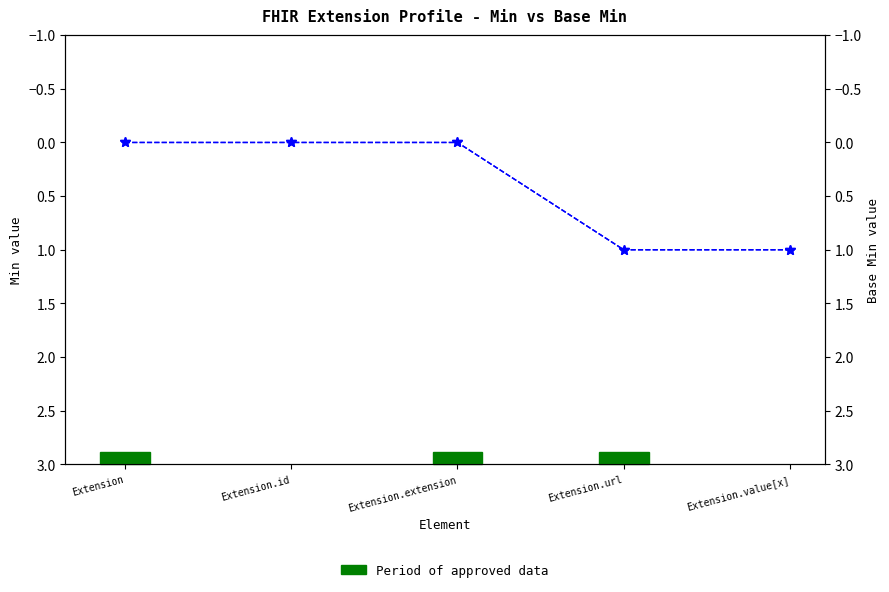

The value of Min at Extension.extension is 0. True or false?

True